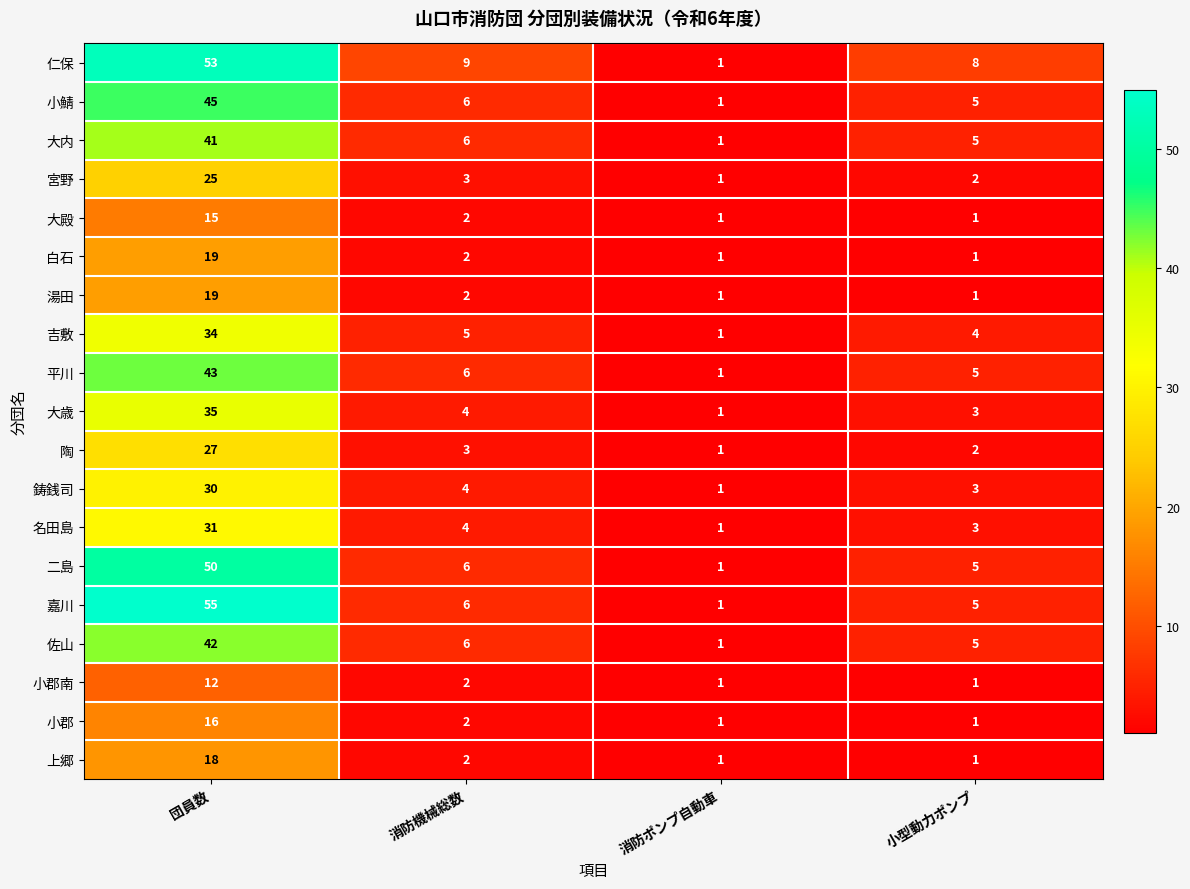

Read the 平川 value at 消防機械総数, to the nearest 5.

5